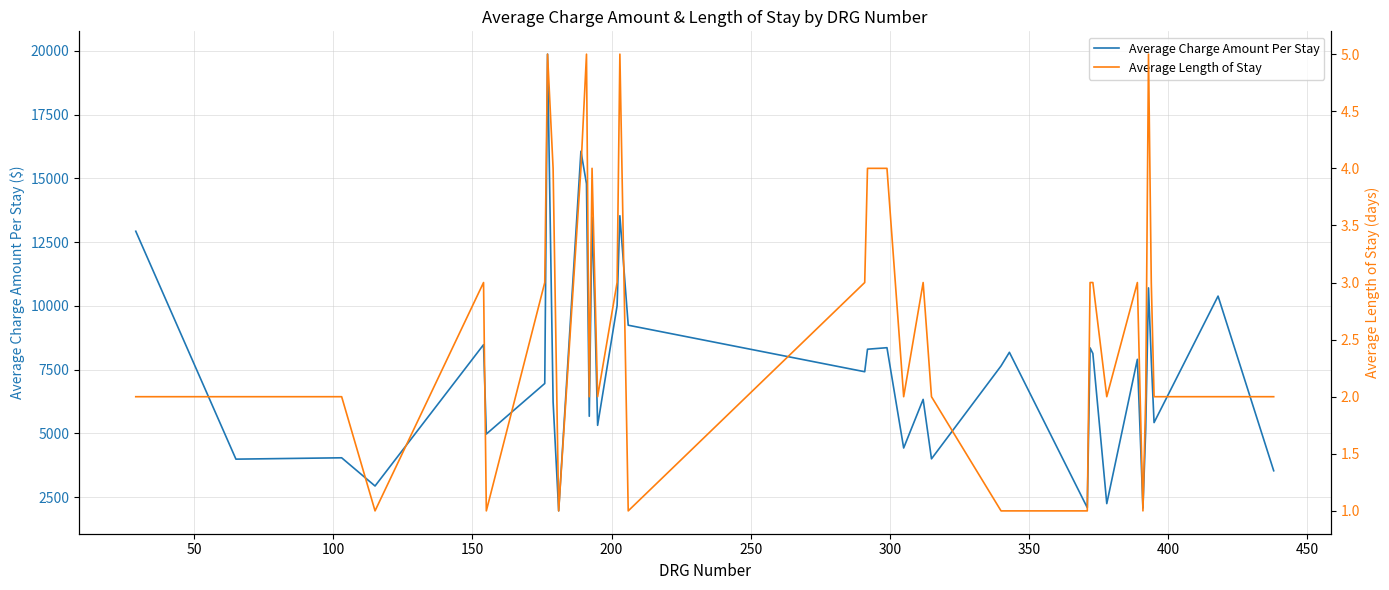

What is the maximum value for Average Charge Amount Per Stay?

19865